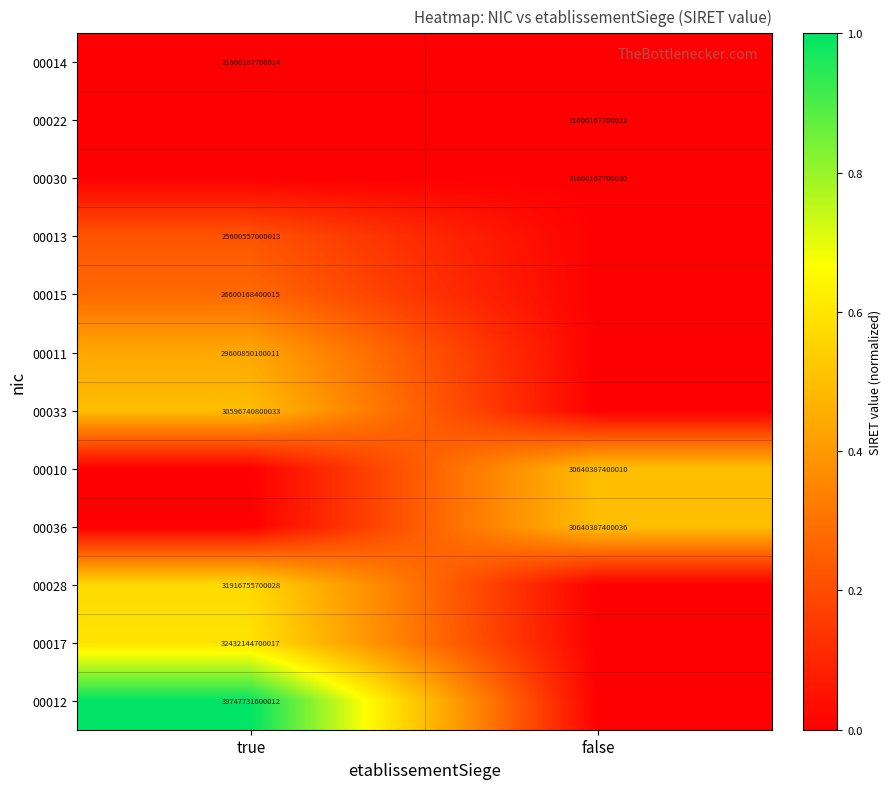

What is the spread (max minus min) of values at true?

1.0